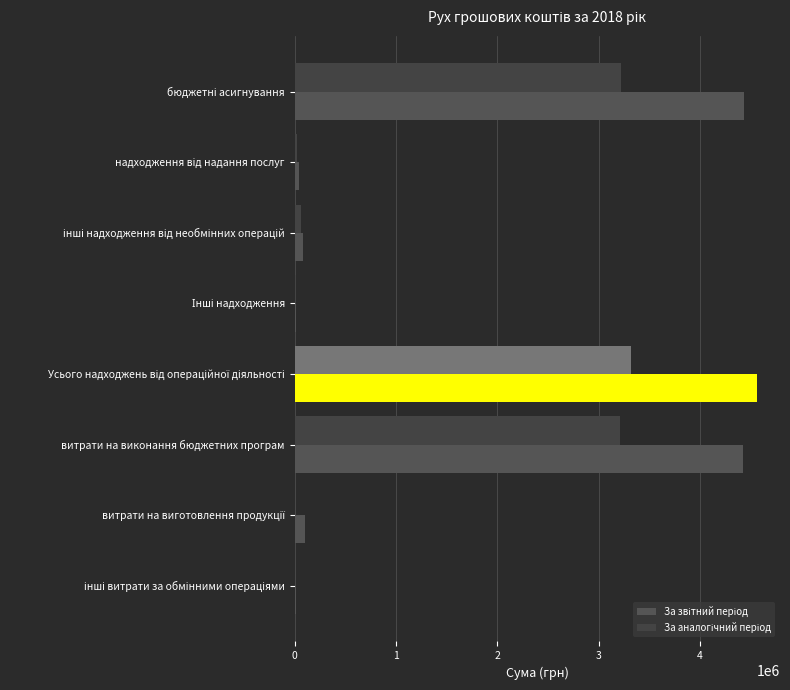

Count the number of categories in the chart.

8